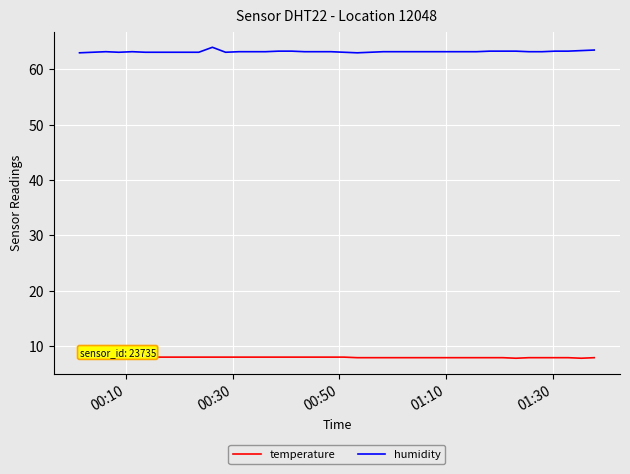

List the series in order of their overall mean, lowest first.

temperature, humidity